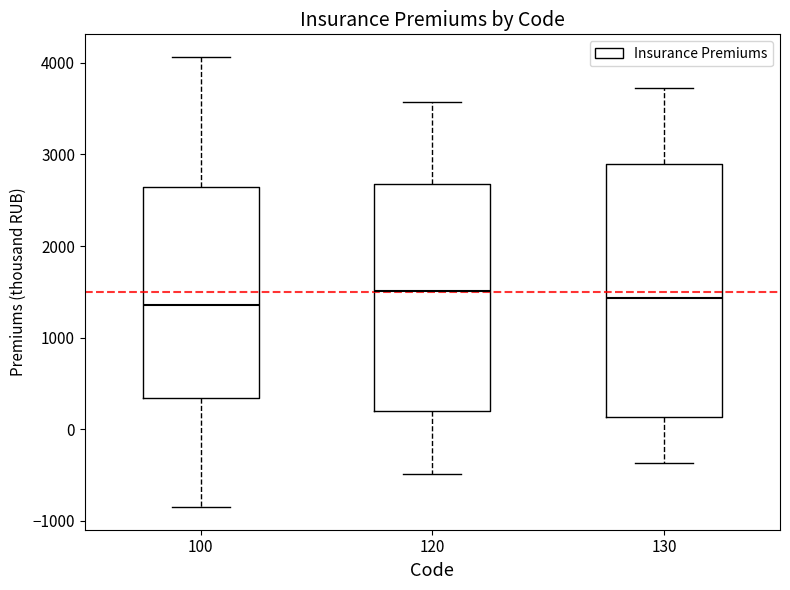

Reading left to right, transcribe this box plot: for each box, give where its median line is, the range the box spans, and where its two whiskers end, as read against the y-axis. The values are not printed on the chart, so give them approximately, as read against the axis.

100: median 1400, box 300 to 2600, whiskers -800 to 4100
120: median 1500, box 200 to 2700, whiskers -500 to 3600
130: median 1400, box 100 to 2900, whiskers -400 to 3700